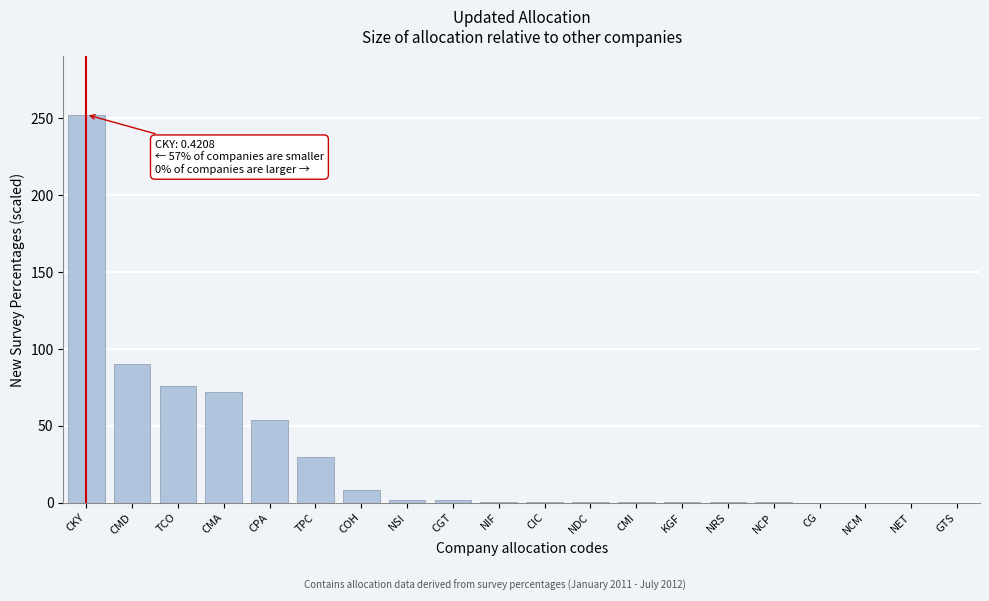

Is it true that the value at NET is 0.0?

True